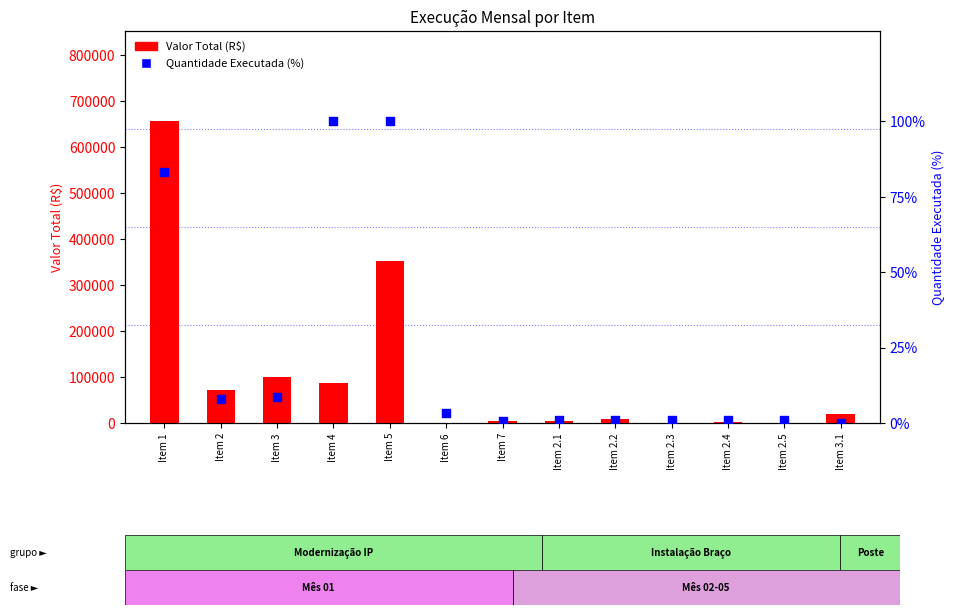

What are all the series names shown in the legend?

Valor Total (R$), Quantidade Executada (%)